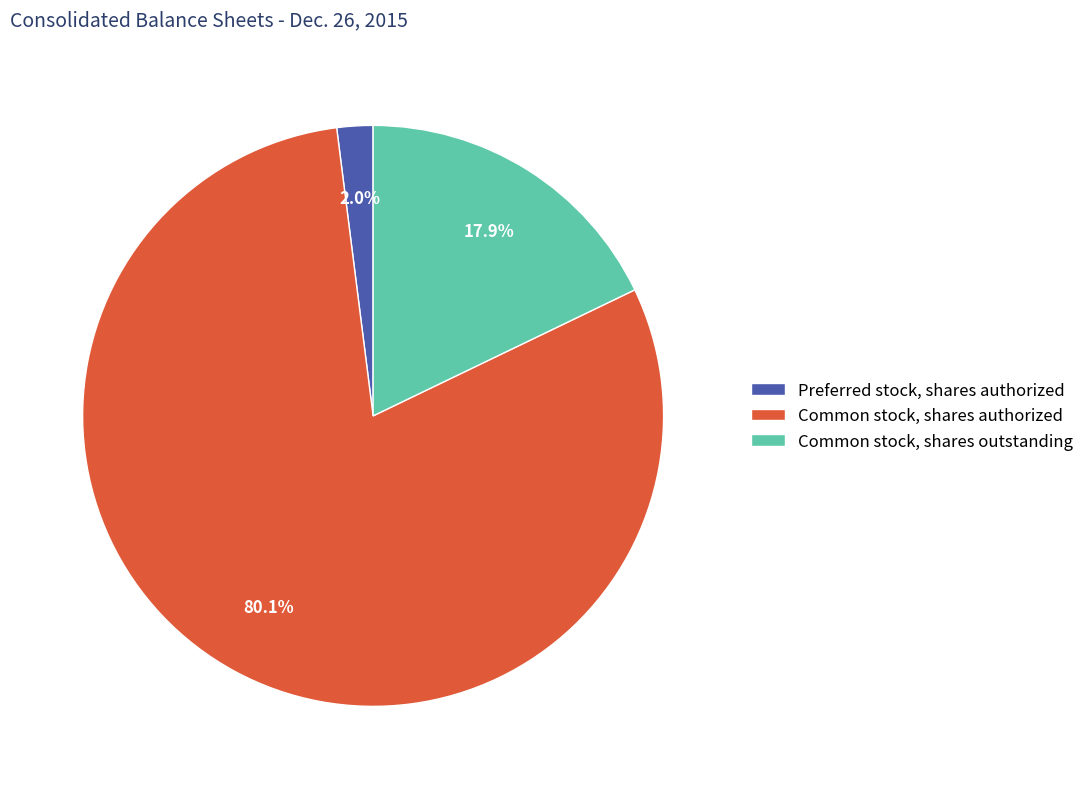

How many slices are in this pie chart?

3